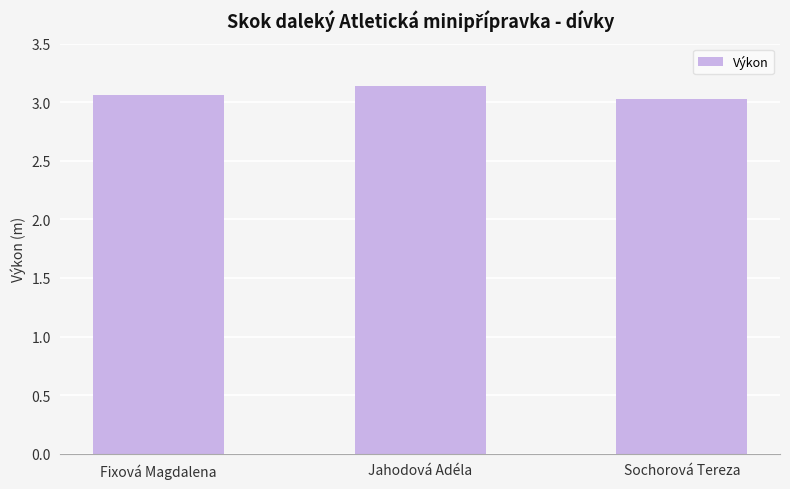

What is the label of the 2nd bar from the right?

Jahodová Adéla